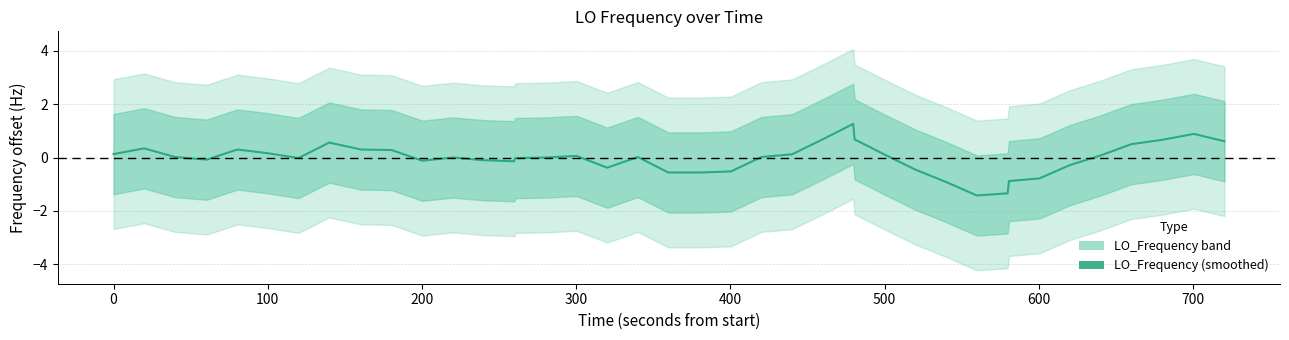

What is the minimum value shown in the chart?

-1.4